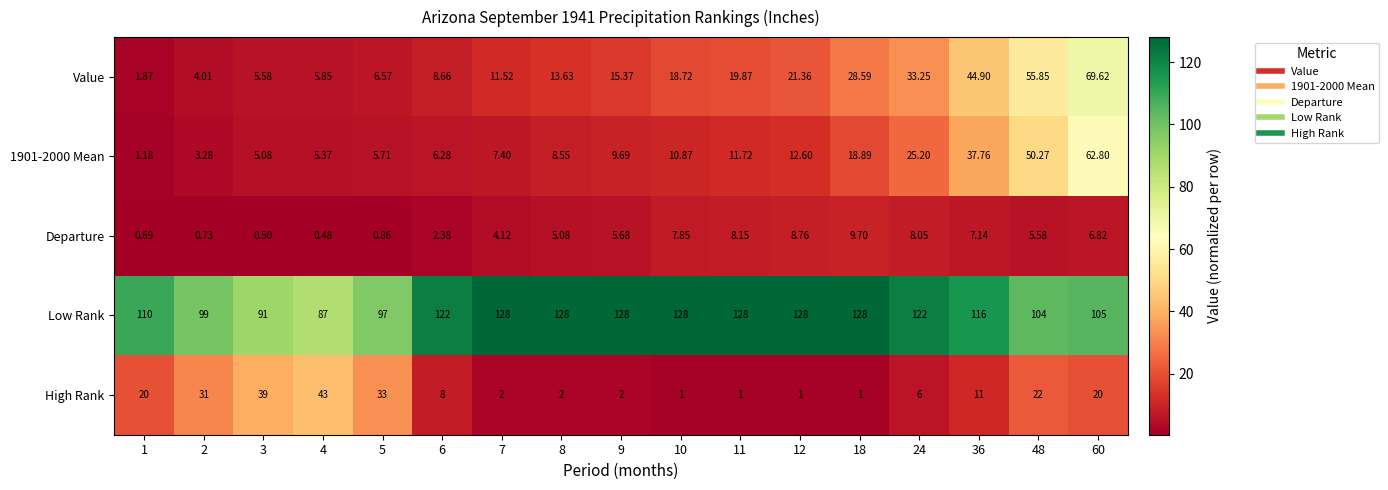

Which series has the widest spread of values?

Value